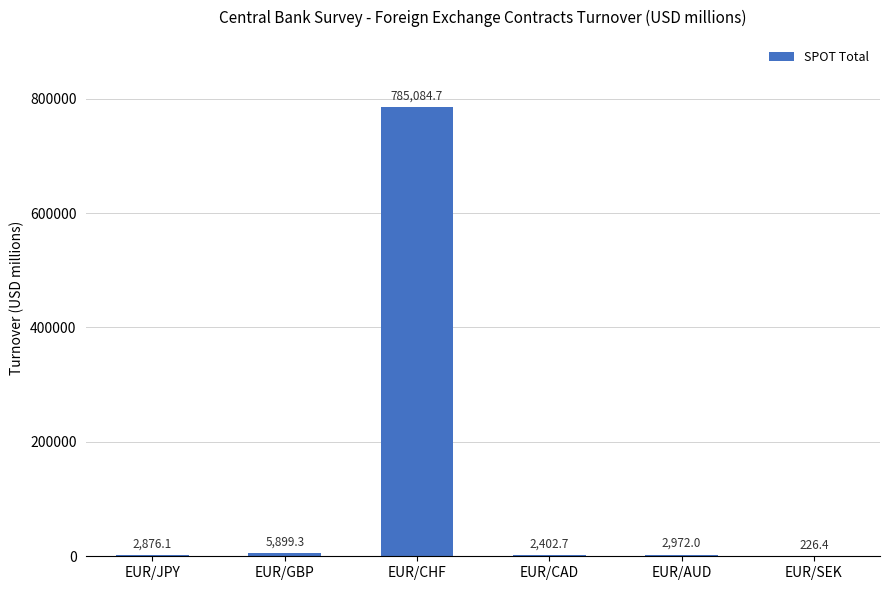

How many categories are shown in the chart?

6